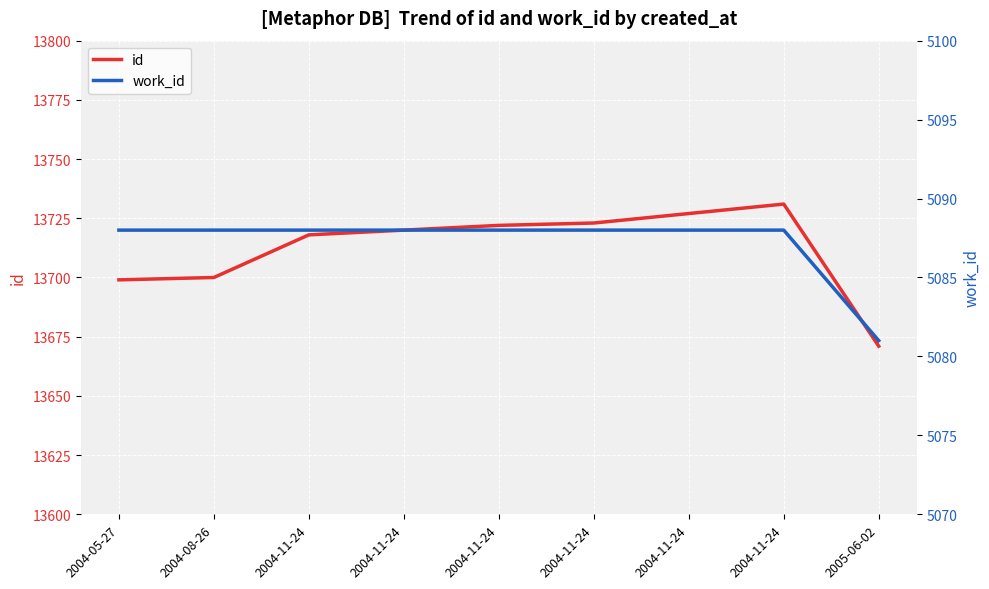

What are all the series names shown in the legend?

id, work_id